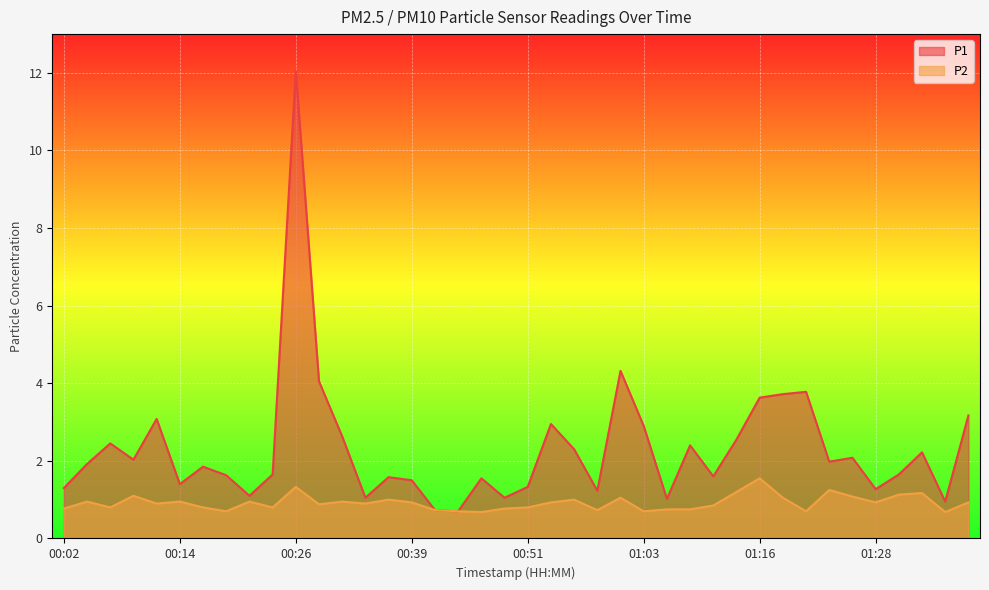

What position from the right is 01:13?

11